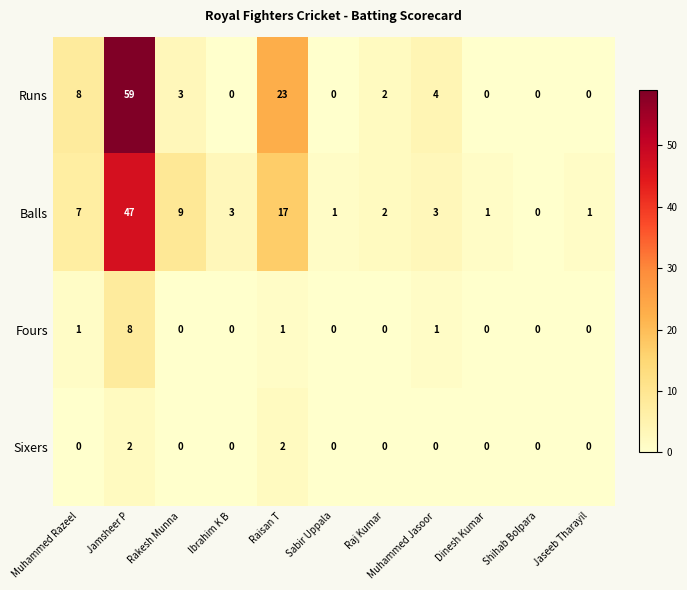

At how many categories does at least one series exceed 55?

1